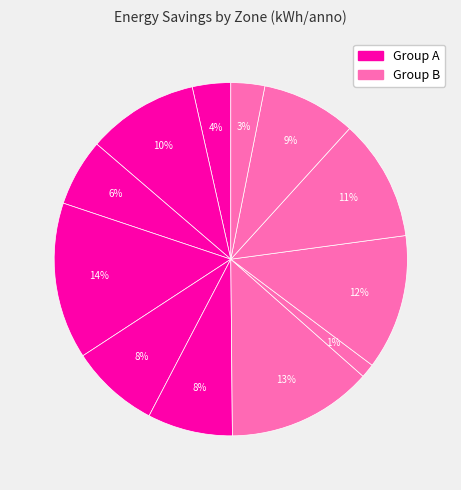

How many segments does this pie chart have?

12